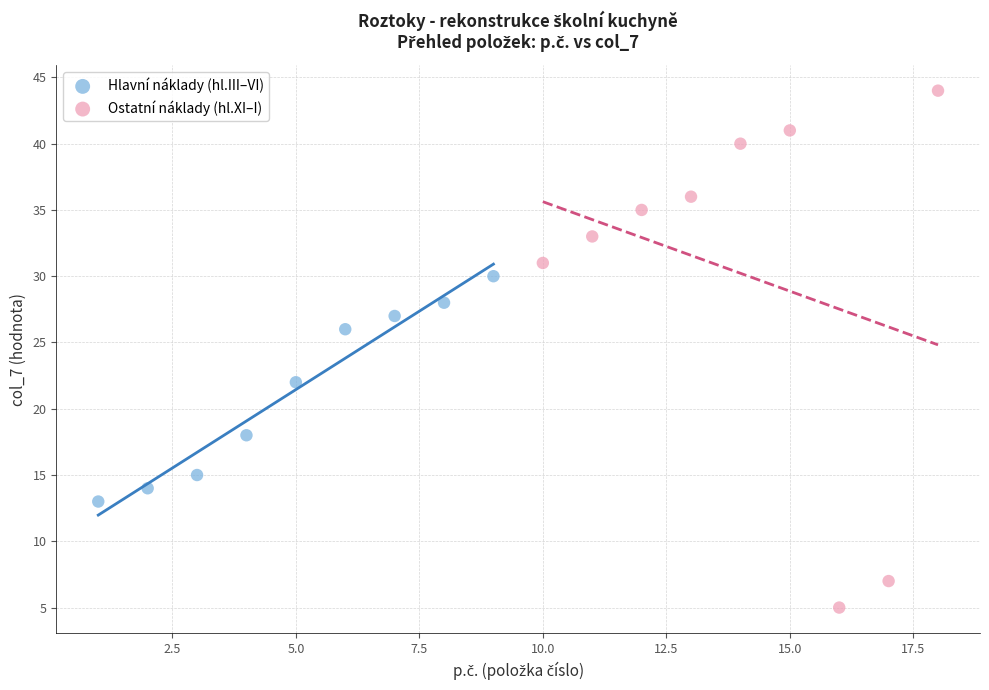

Which series contains the lowest Y value?

Ostatní náklady (hl.XI–I)